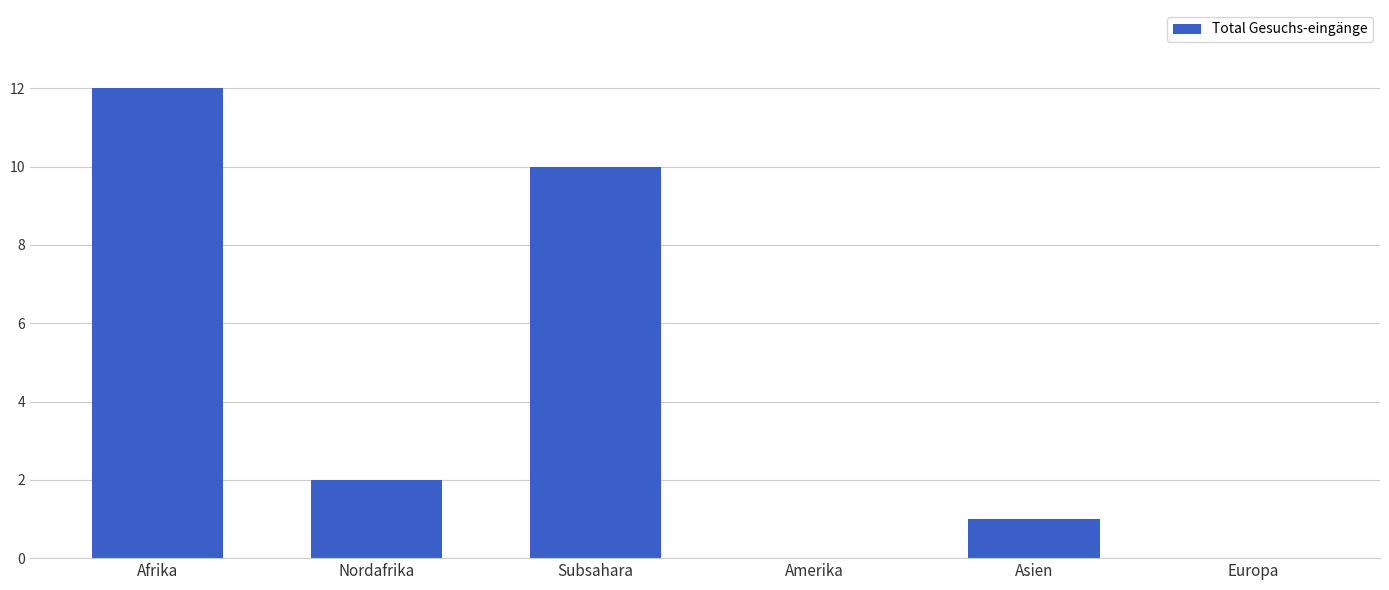

What is the sum of the values at Afrika and Nordafrika?

14